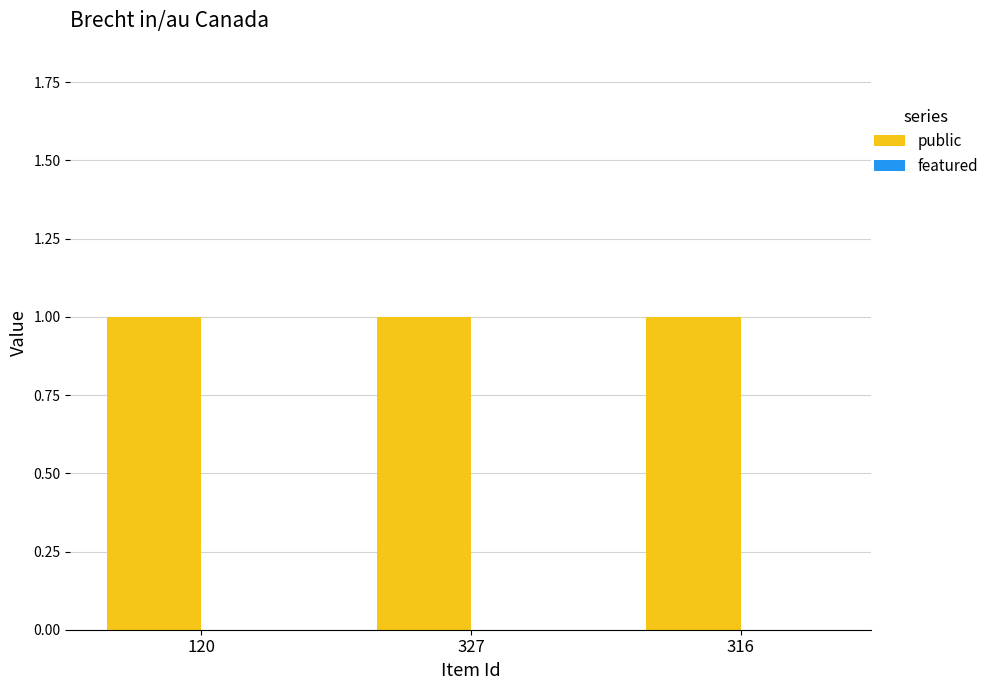

The public series shows 1 at 316. True or false?

True